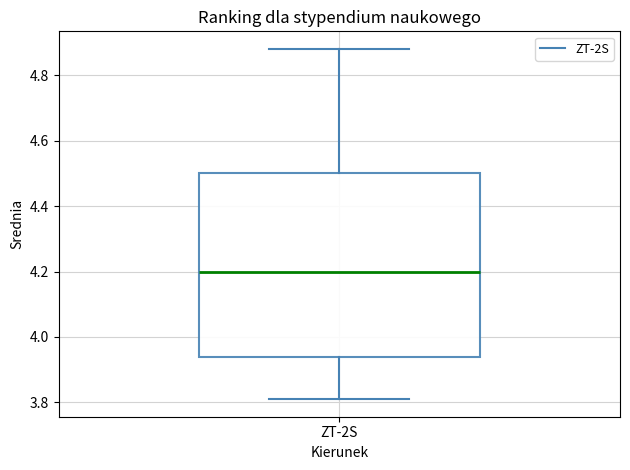

Read this box plot against the y-axis: the position of the median line, the range covered by the box, and the ends of both whiskers. The values are not printed on the chart, so give them approximately, as read against the axis.

median 4.20, box 3.94 to 4.50, whiskers 3.82 to 4.88